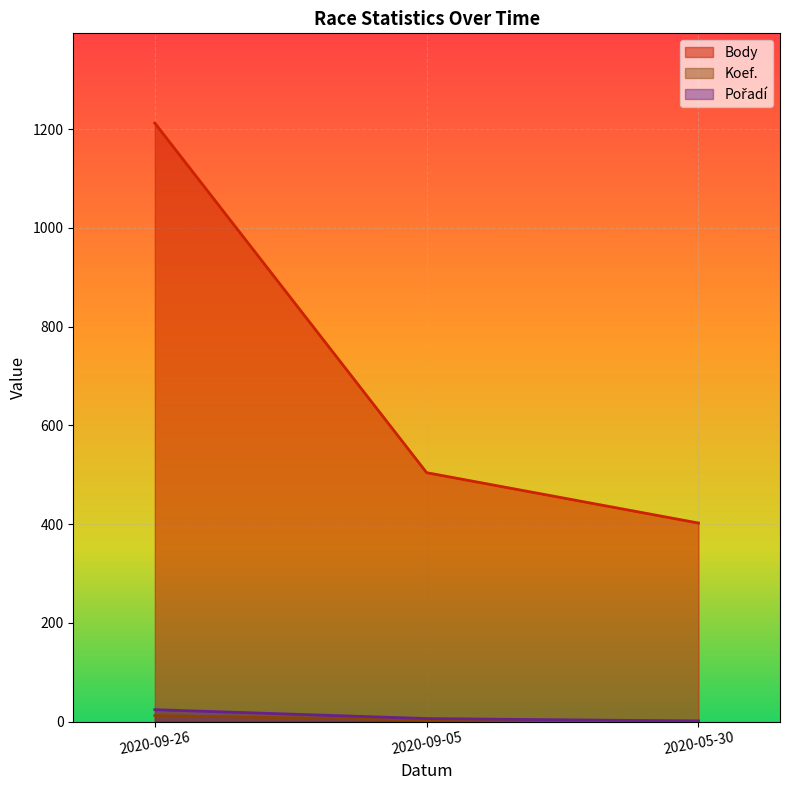

Reading right to left, extract all data points from this chart.

Body: 402	504	1212
Koef.: 1	3	12
Pořadí: 1	6	24